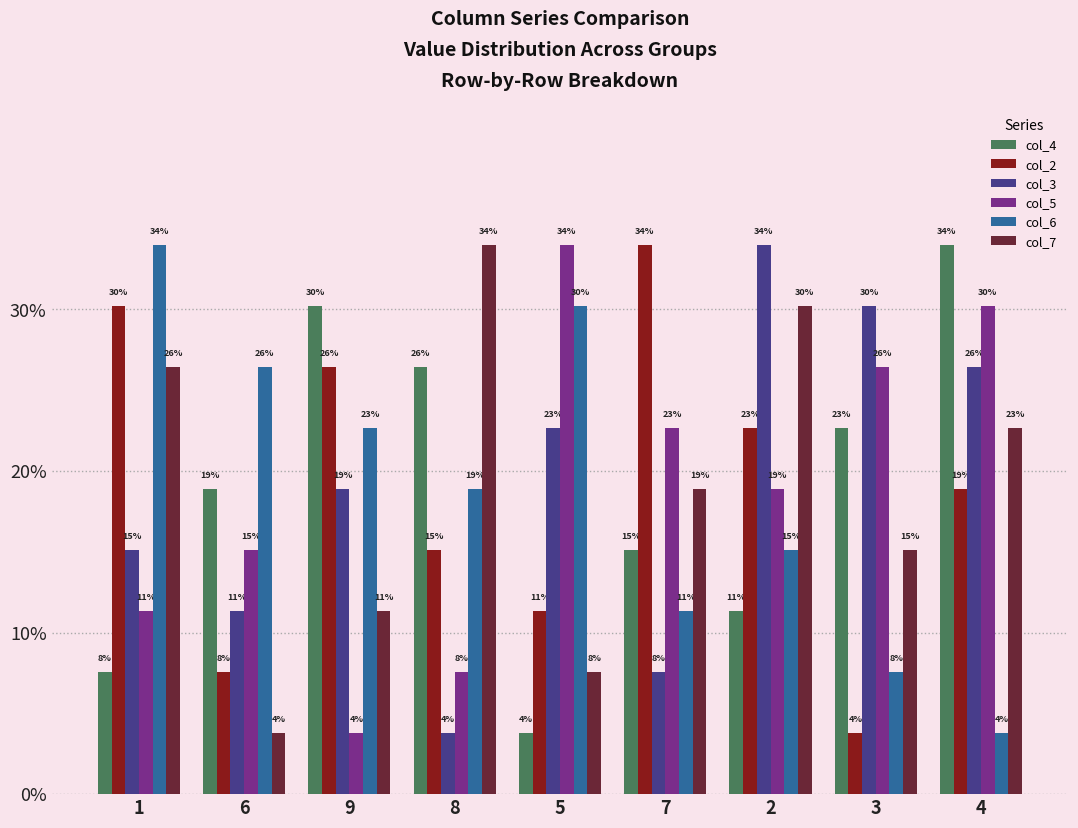

Where does the col_2 series first go above 5?

1